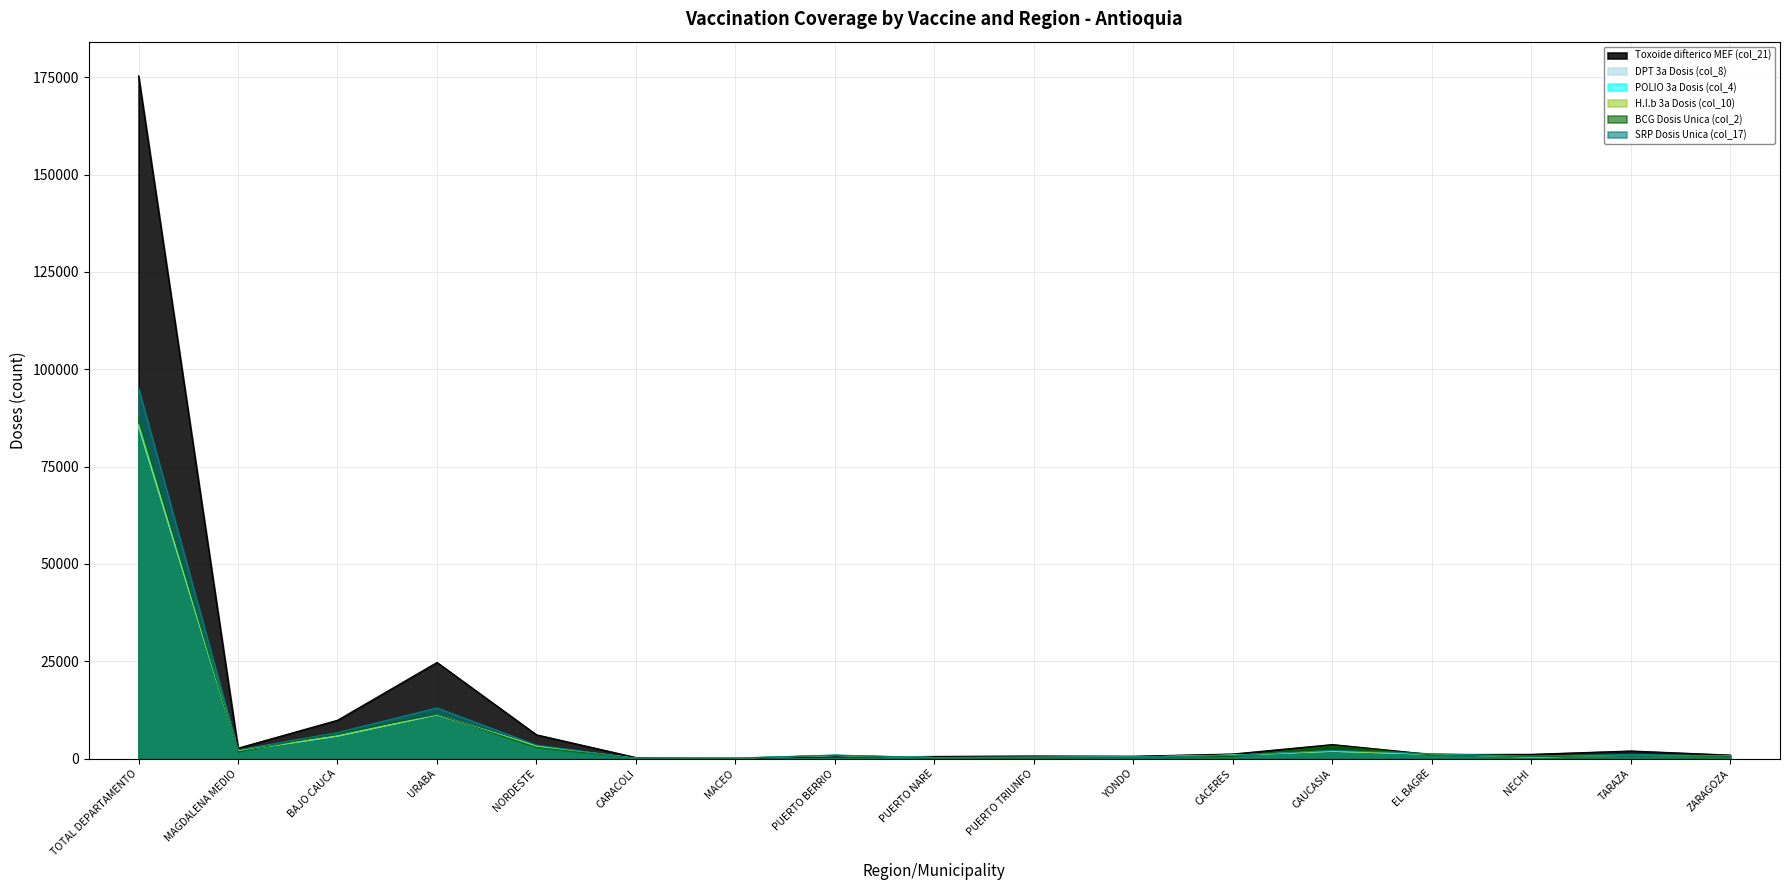

What is the difference between the Toxoide difterico MEF (col_21) values at ZARAGOZA and CAUCASIA?

2701